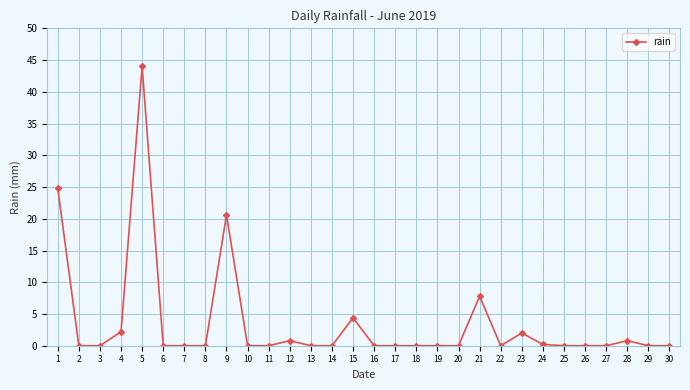

At which category does the data reach its first local peak?

5